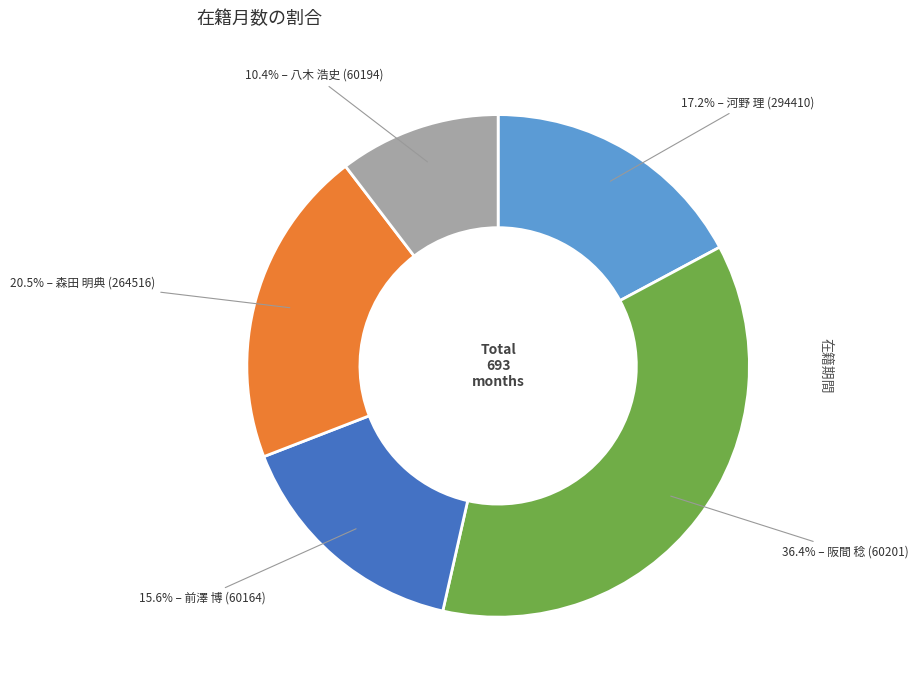

Is there any slice that represents more than half of the pie?

No